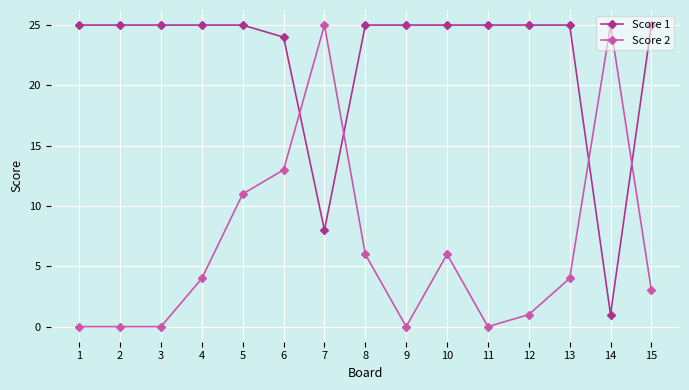

Rank the series by their average value, from highest to lowest.

Score 1, Score 2